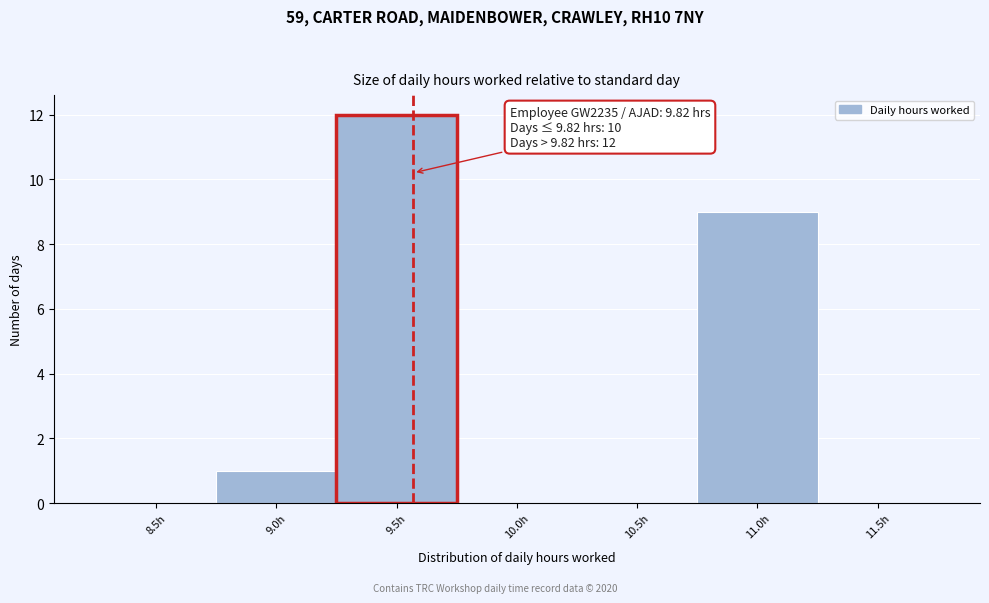

Reading left to right, what are all the values shown in this chart?

8.5h=0	9.0h=1	9.5h=12	10.0h=0	10.5h=0	11.0h=9	11.5h=0